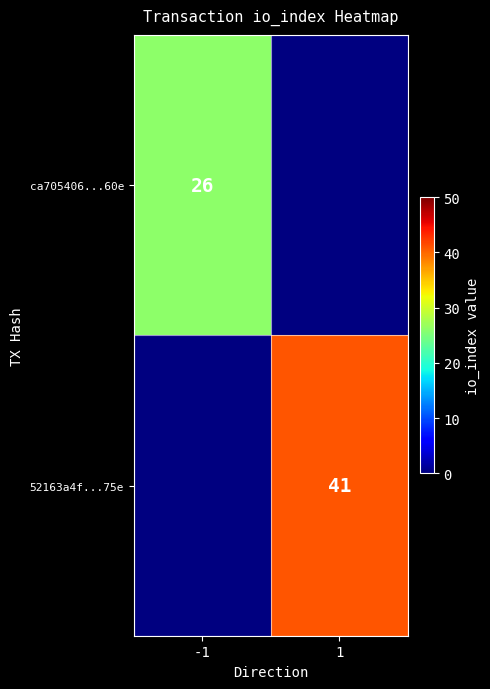

The value of 52163a4f...75e at 1 is 41. True or false?

True